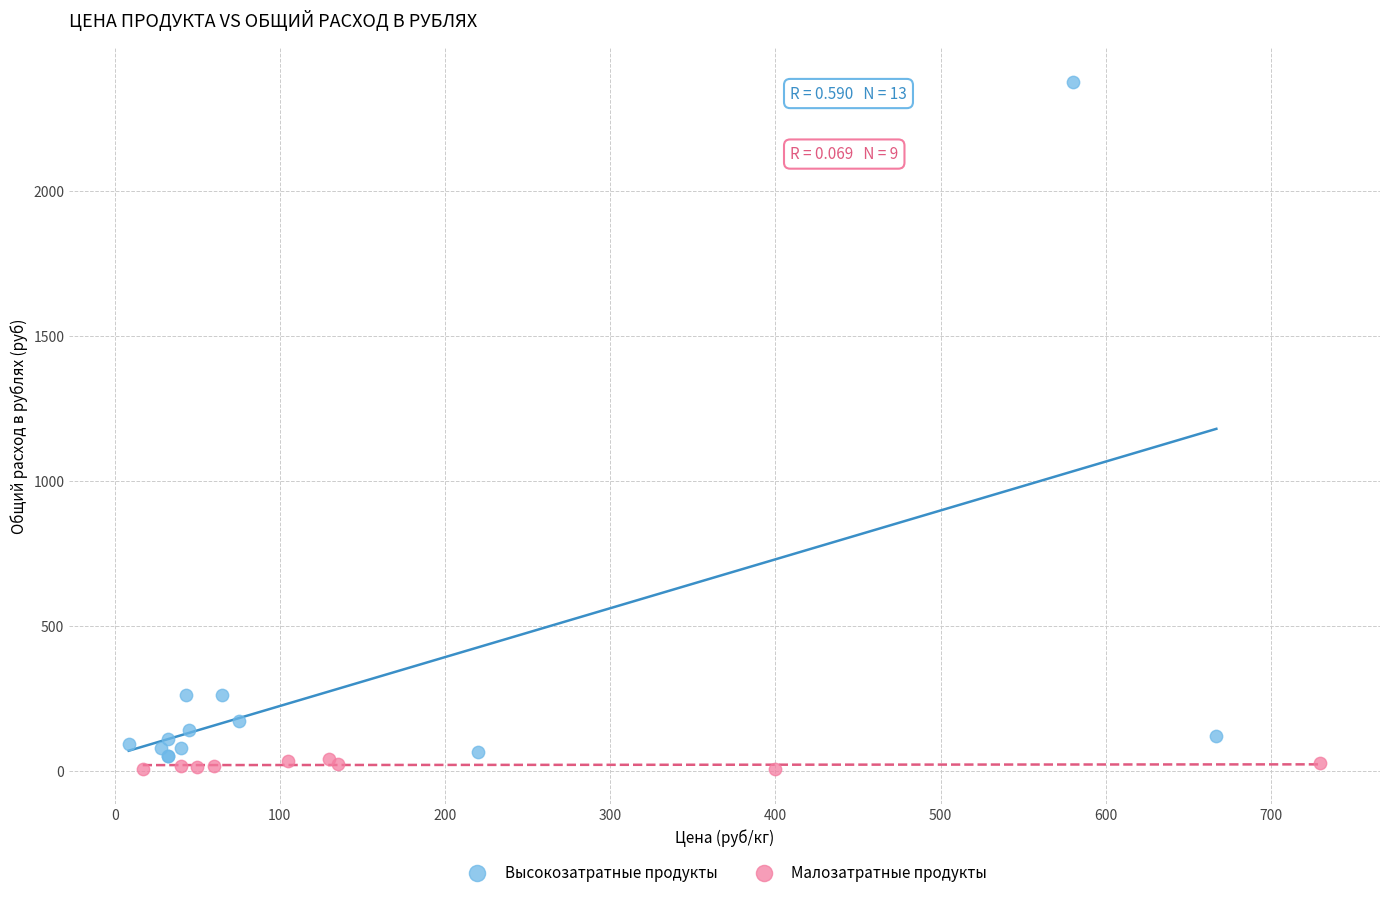

Which series contains the lowest Y value?

Малозатратные продукты